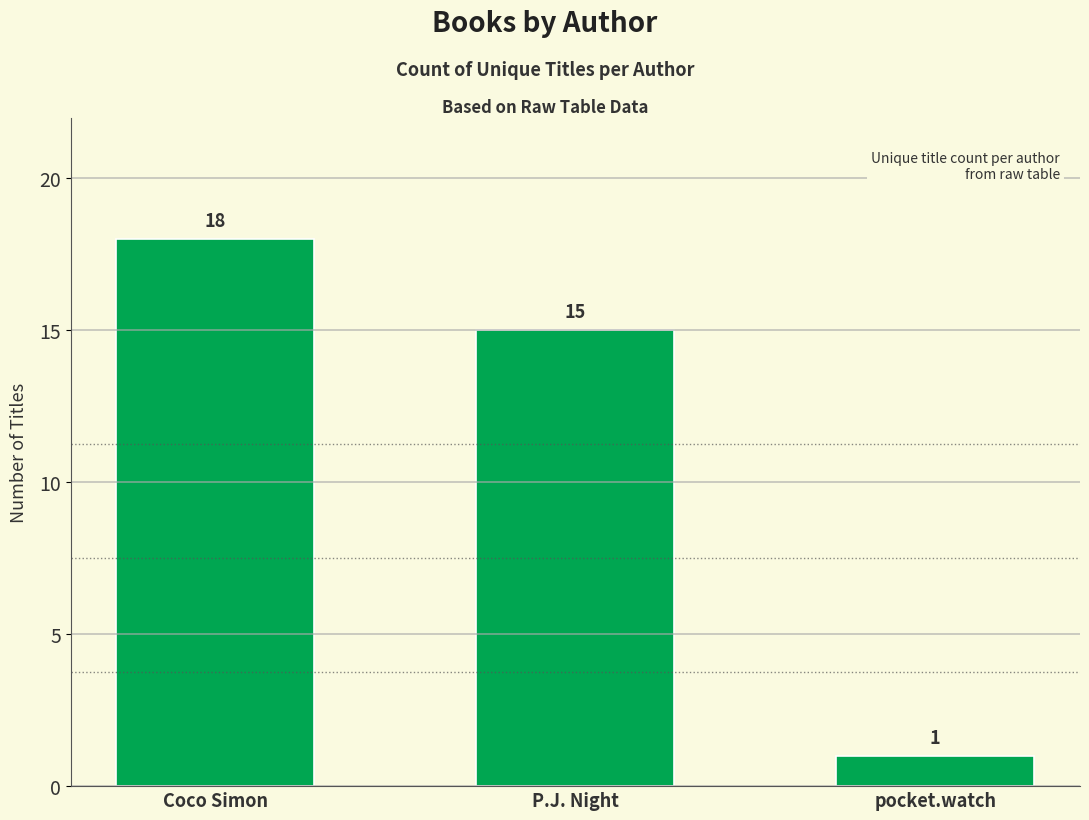

How many values are between 1 and 18?

3